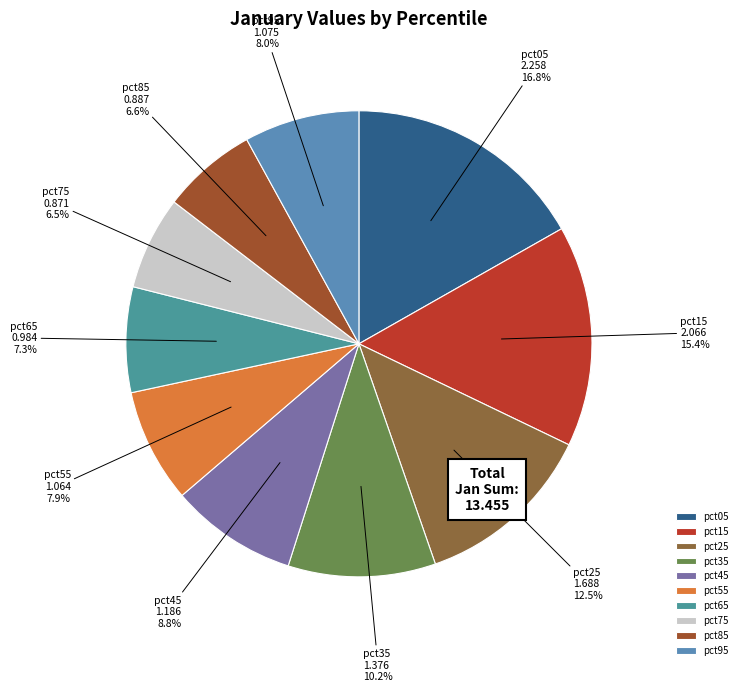

Is it true that pct75 is 12% of the pie?

False